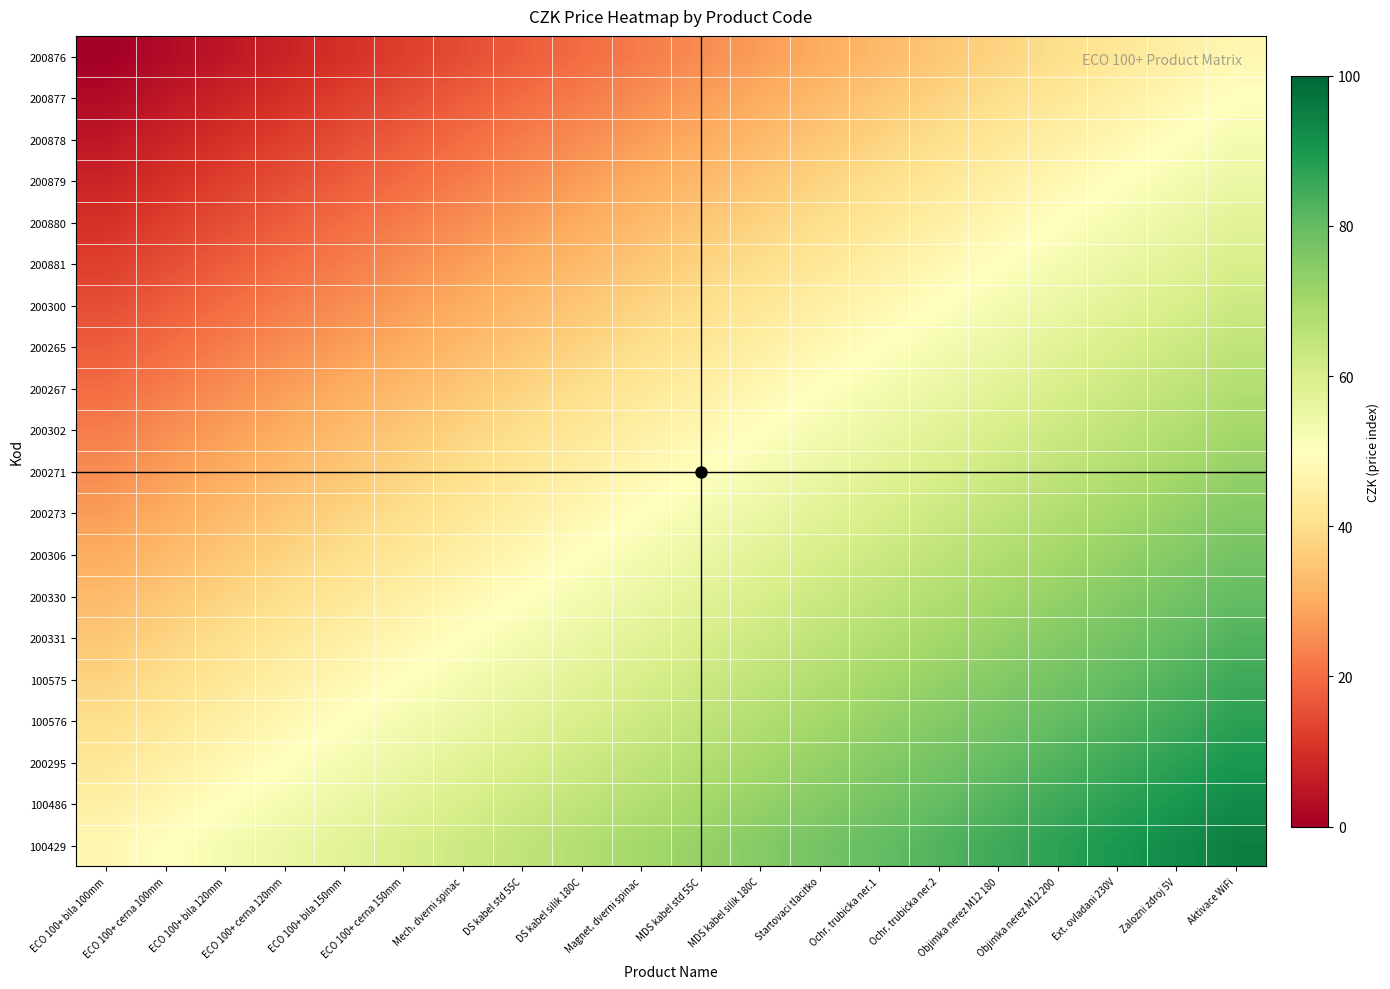

At how many categories does at least one series exceed 25?

20